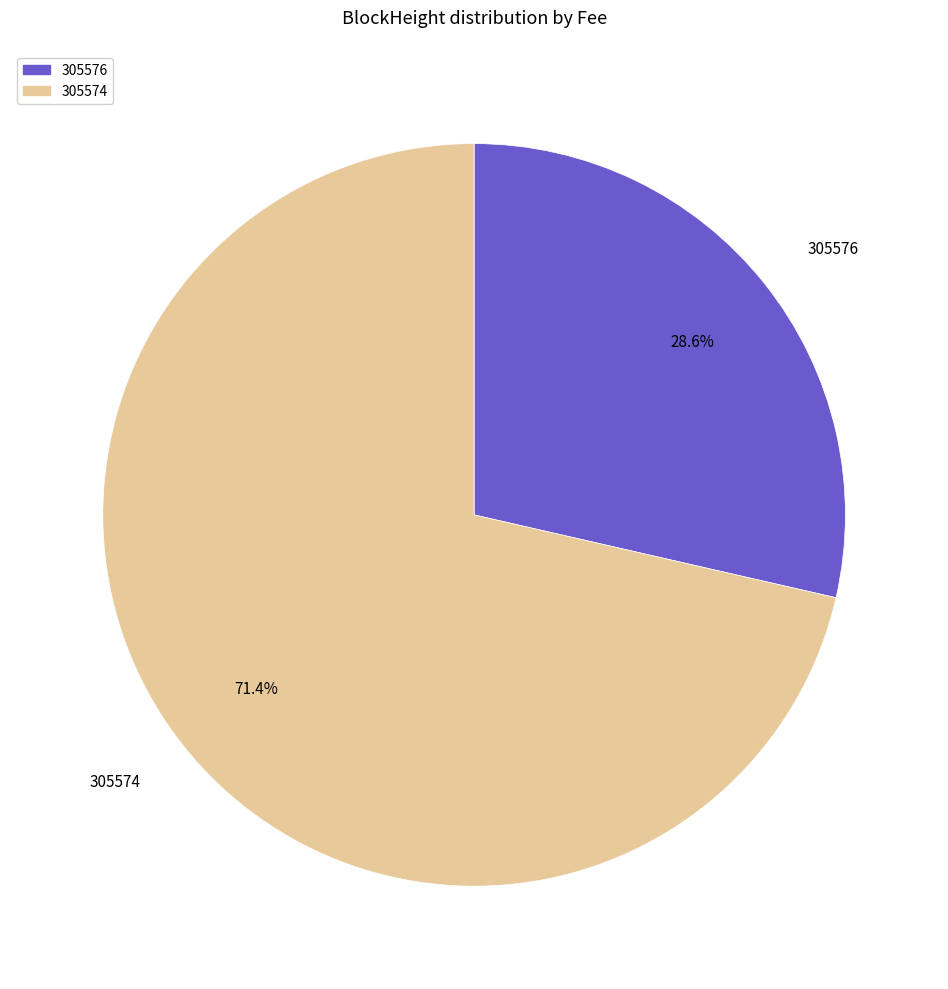

Which has a higher value, 305576 or 305574?

305574